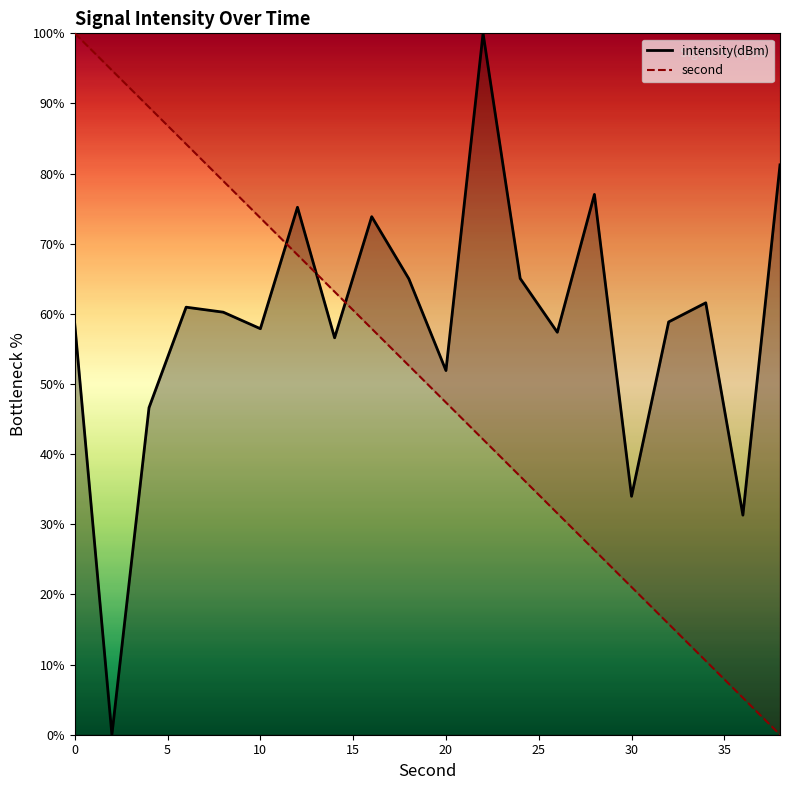

What is the highest value of the intensity(dBm) series?

100.0